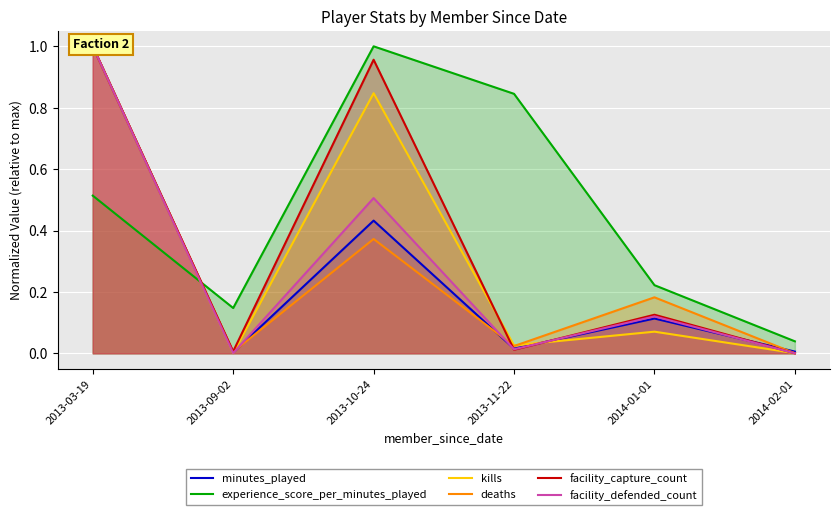

What is the sum of the experience_score_per_minutes_played values at 2013-10-24 and 2014-01-01?

1.2